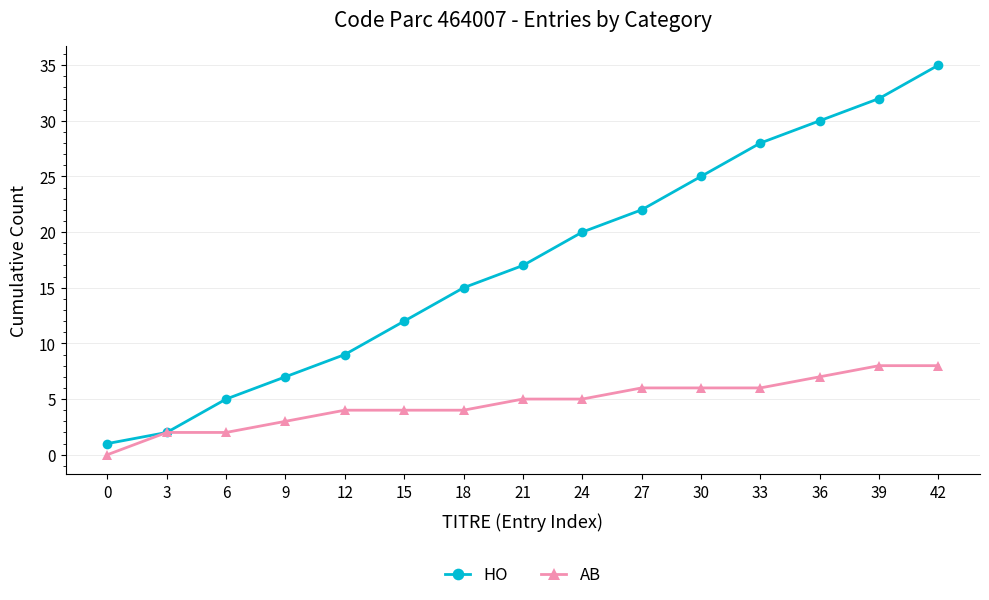

List the series in order of their peak value, highest first.

HO, AB